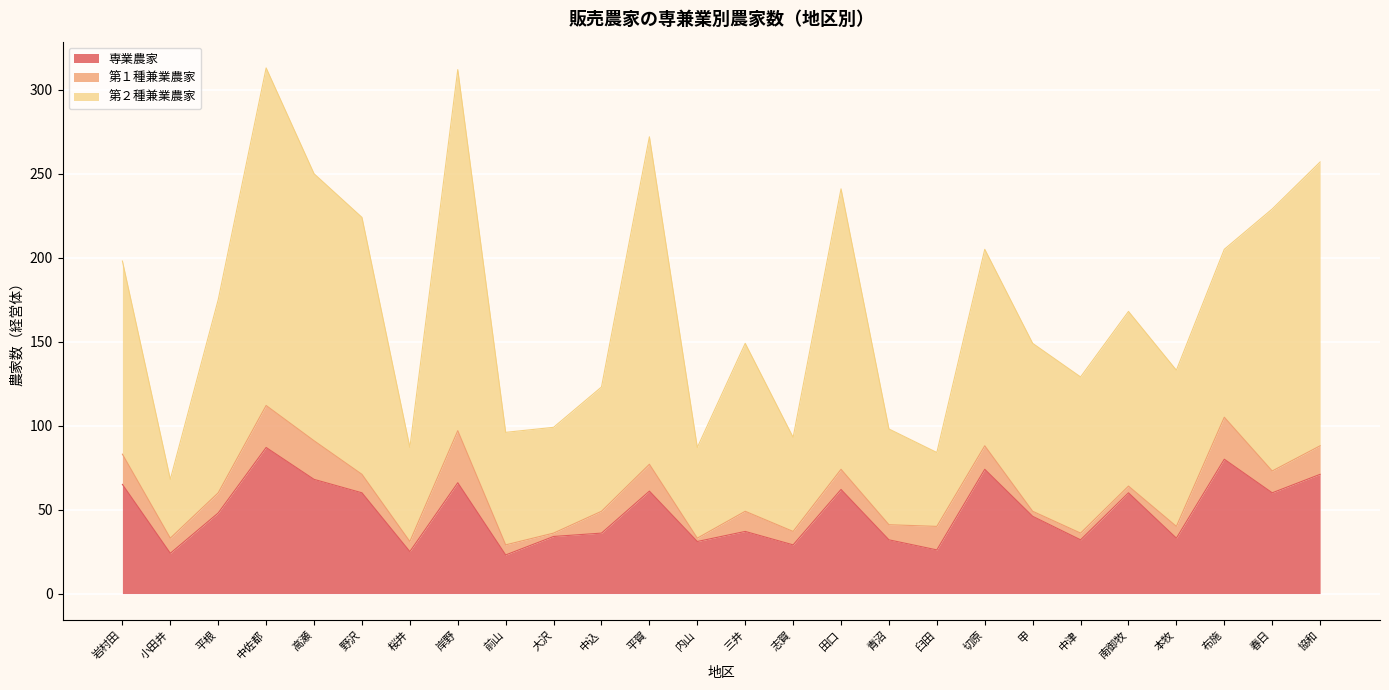

Which series has the largest total across all categories?

第２種兼業農家